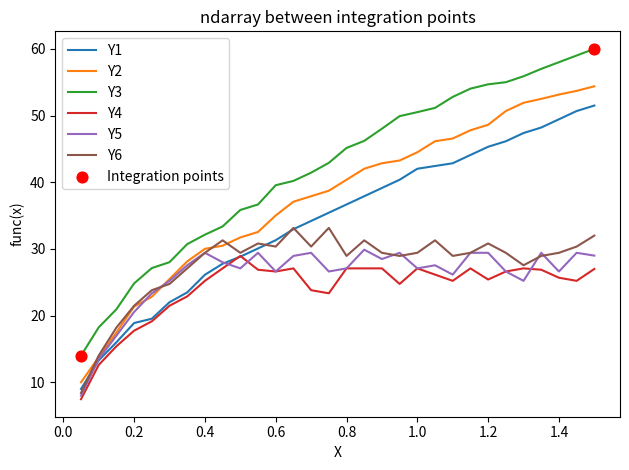

Which series has the largest total across all categories?

Y3